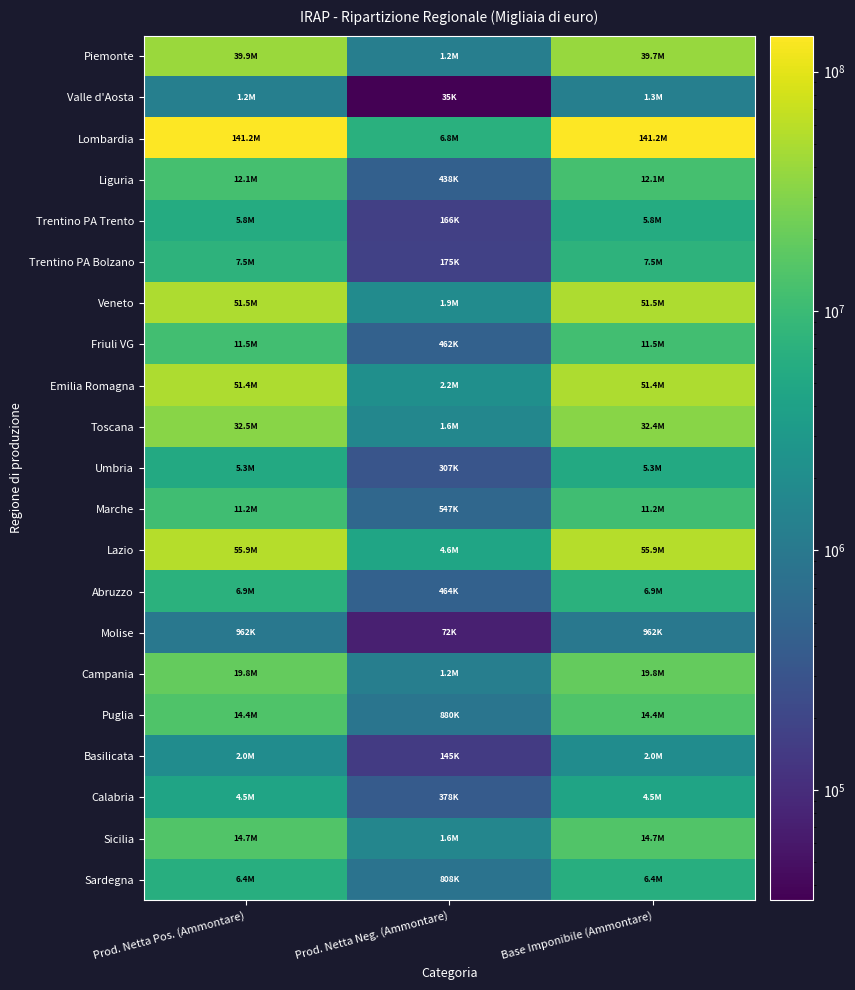

Reading left to right, extract all data points from this chart.

Piemonte: Prod. Netta Pos. (Ammontare)=39863035	Prod. Netta Neg. (Ammontare)=1213488	Base Imponibile (Ammontare)=39668187
Valle d'Aosta: Prod. Netta Pos. (Ammontare)=1247556	Prod. Netta Neg. (Ammontare)=34548	Base Imponibile (Ammontare)=1254935
Lombardia: Prod. Netta Pos. (Ammontare)=141180164	Prod. Netta Neg. (Ammontare)=6752667	Base Imponibile (Ammontare)=141183398
Liguria: Prod. Netta Pos. (Ammontare)=12057720	Prod. Netta Neg. (Ammontare)=438228	Base Imponibile (Ammontare)=12057721
Trentino PA Trento: Prod. Netta Pos. (Ammontare)=5835989	Prod. Netta Neg. (Ammontare)=166435	Base Imponibile (Ammontare)=5806237
Trentino PA Bolzano: Prod. Netta Pos. (Ammontare)=7502937	Prod. Netta Neg. (Ammontare)=174735	Base Imponibile (Ammontare)=7501715
Veneto: Prod. Netta Pos. (Ammontare)=51480359	Prod. Netta Neg. (Ammontare)=1907171	Base Imponibile (Ammontare)=51480574
Friuli VG: Prod. Netta Pos. (Ammontare)=11504690	Prod. Netta Neg. (Ammontare)=461911	Base Imponibile (Ammontare)=11504815
Emilia Romagna: Prod. Netta Pos. (Ammontare)=51433594	Prod. Netta Neg. (Ammontare)=2178366	Base Imponibile (Ammontare)=51433605
Toscana: Prod. Netta Pos. (Ammontare)=32452120	Prod. Netta Neg. (Ammontare)=1605459	Base Imponibile (Ammontare)=32433306
Umbria: Prod. Netta Pos. (Ammontare)=5318687	Prod. Netta Neg. (Ammontare)=306769	Base Imponibile (Ammontare)=5313755
Marche: Prod. Netta Pos. (Ammontare)=11202552	Prod. Netta Neg. (Ammontare)=547197	Base Imponibile (Ammontare)=11186706
Lazio: Prod. Netta Pos. (Ammontare)=55856606	Prod. Netta Neg. (Ammontare)=4568047	Base Imponibile (Ammontare)=55857726
Abruzzo: Prod. Netta Pos. (Ammontare)=6910576	Prod. Netta Neg. (Ammontare)=464157	Base Imponibile (Ammontare)=6910576
Molise: Prod. Netta Pos. (Ammontare)=961927	Prod. Netta Neg. (Ammontare)=71671	Base Imponibile (Ammontare)=961927
Campania: Prod. Netta Pos. (Ammontare)=19753132	Prod. Netta Neg. (Ammontare)=1198437	Base Imponibile (Ammontare)=19753121
Puglia: Prod. Netta Pos. (Ammontare)=14391552	Prod. Netta Neg. (Ammontare)=880371	Base Imponibile (Ammontare)=14391552
Basilicata: Prod. Netta Pos. (Ammontare)=1954229	Prod. Netta Neg. (Ammontare)=145048	Base Imponibile (Ammontare)=1954229
Calabria: Prod. Netta Pos. (Ammontare)=4482056	Prod. Netta Neg. (Ammontare)=378409	Base Imponibile (Ammontare)=4482056
Sicilia: Prod. Netta Pos. (Ammontare)=14650322	Prod. Netta Neg. (Ammontare)=1594553	Base Imponibile (Ammontare)=14650313
Sardegna: Prod. Netta Pos. (Ammontare)=6372581	Prod. Netta Neg. (Ammontare)=808474	Base Imponibile (Ammontare)=6372582